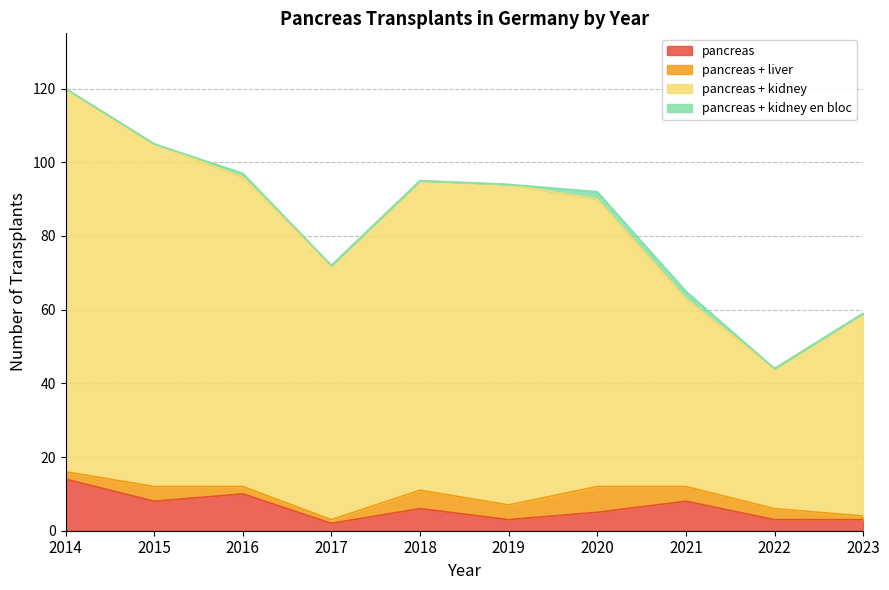

True or false: pancreas has a value of 22 at 2014.

False